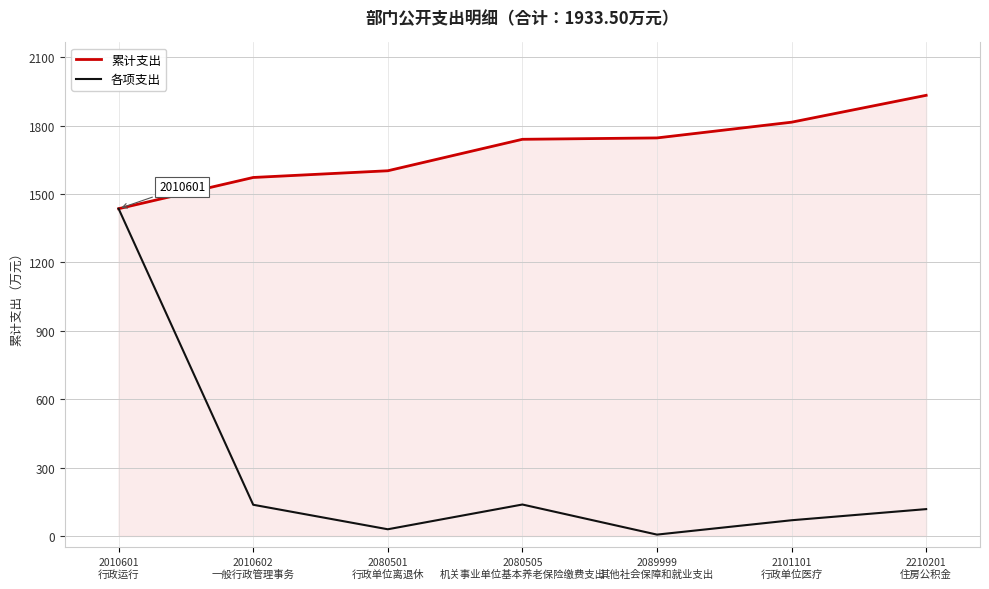

What is the greatest value displayed?

1933.5